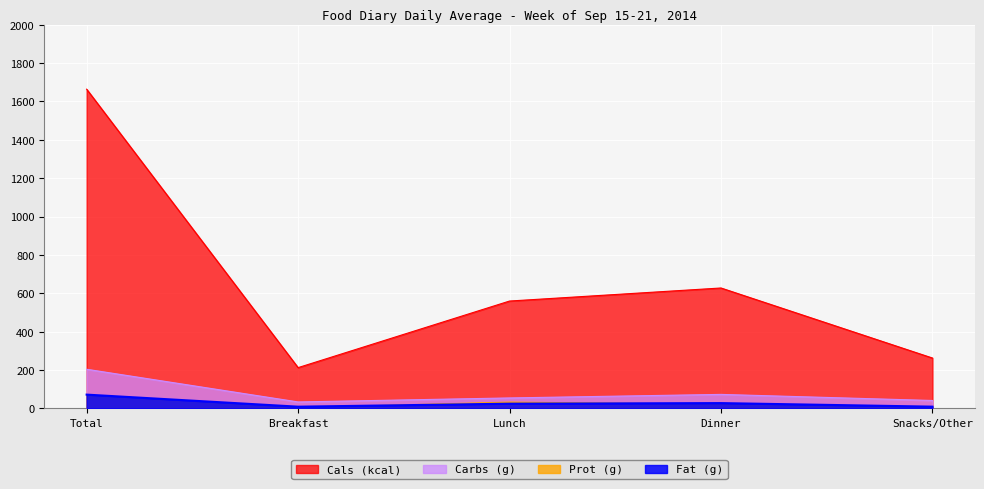

What is the difference between the highest and lowest values at Breakfast?

208.3